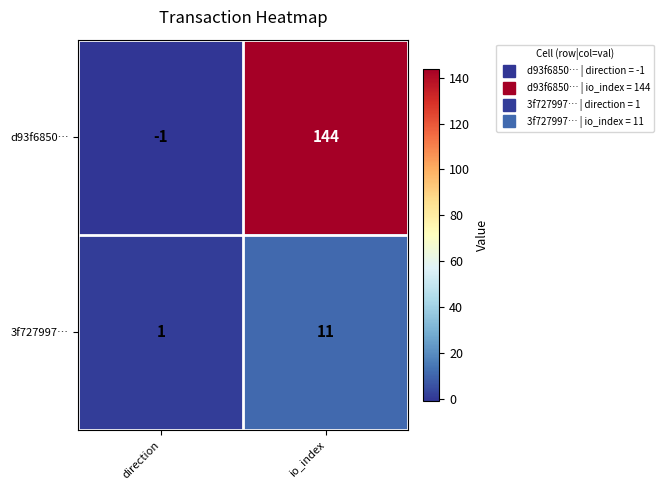

At io_index, list the series in order from smallest to largest.

3f727997…, d93f6850…